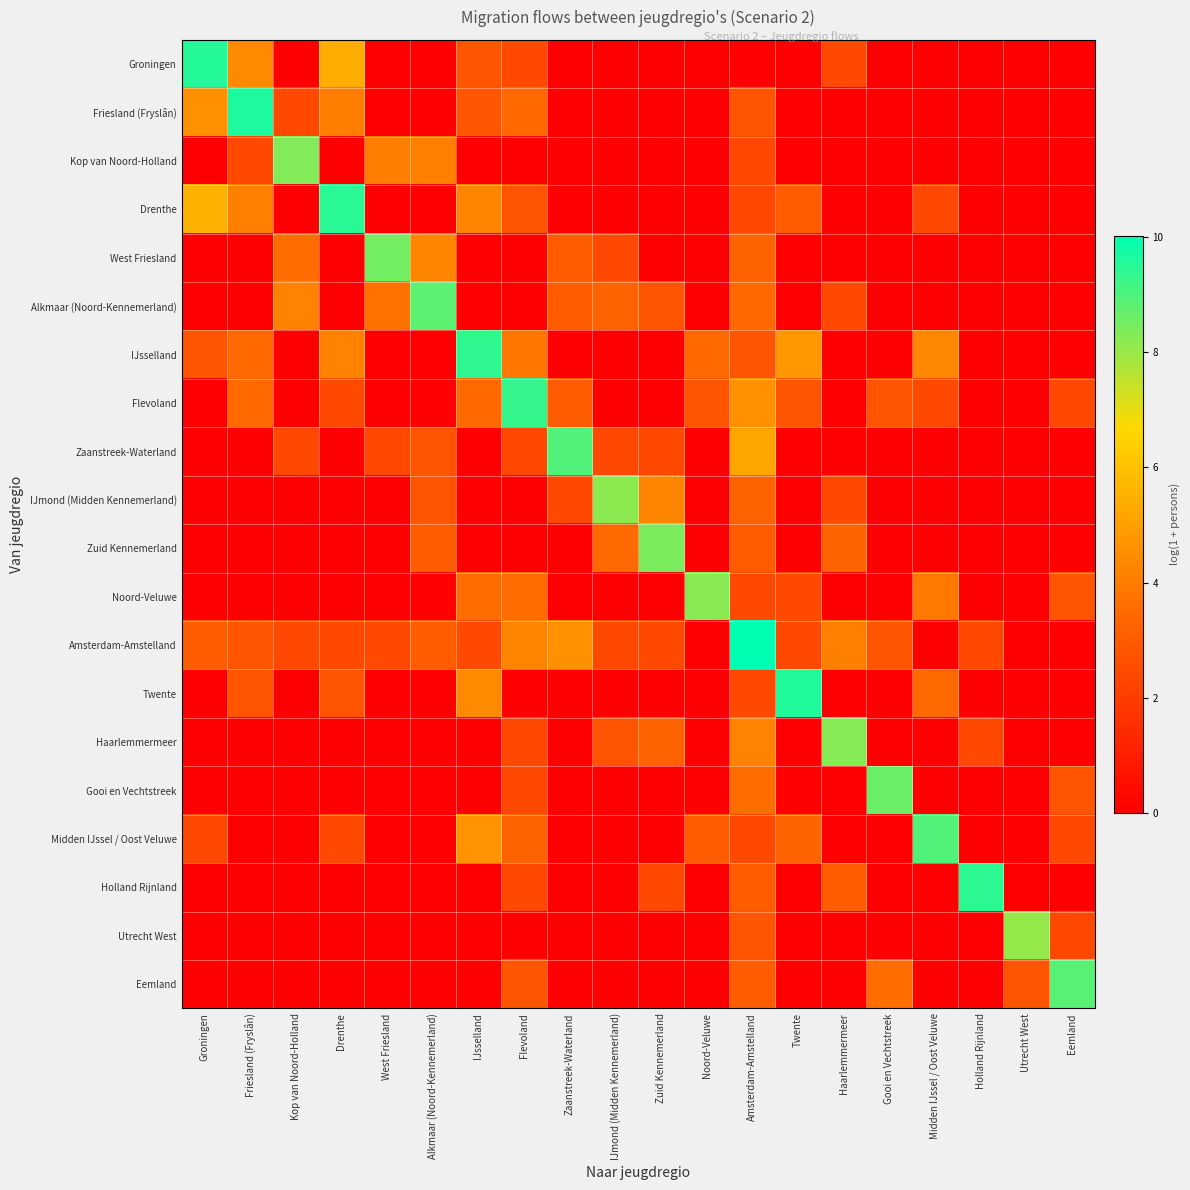

How many series are shown in this chart?

20